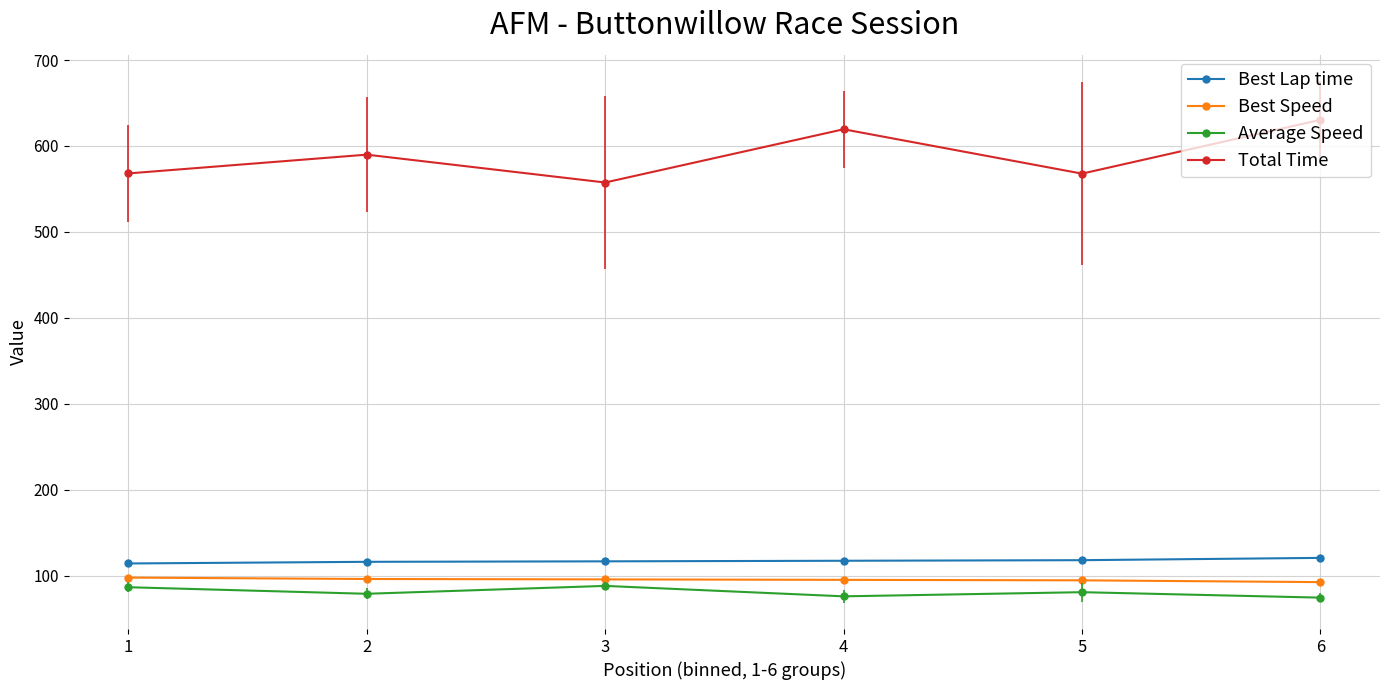

What is the maximum value for Best Lap time?

120.7